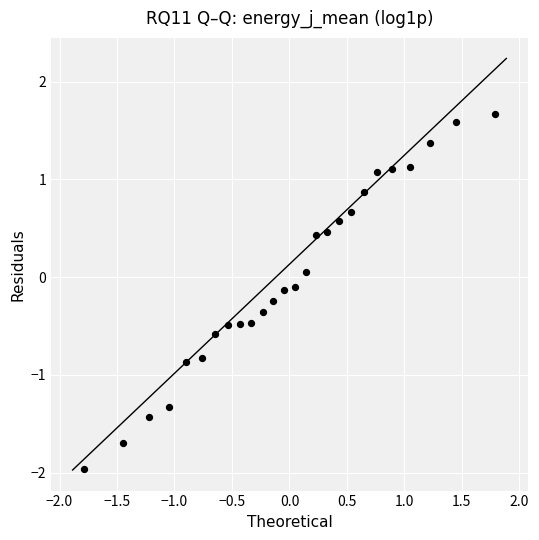

What is the range of X values (max minus min)?

3.6